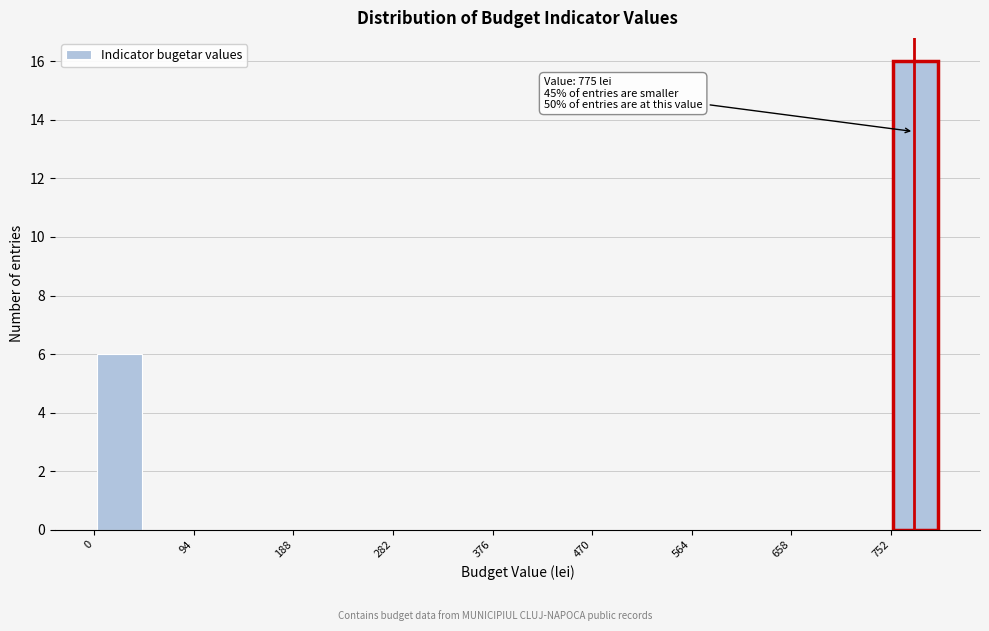

Which range on the x-axis has the tallest bar?

750 to 800